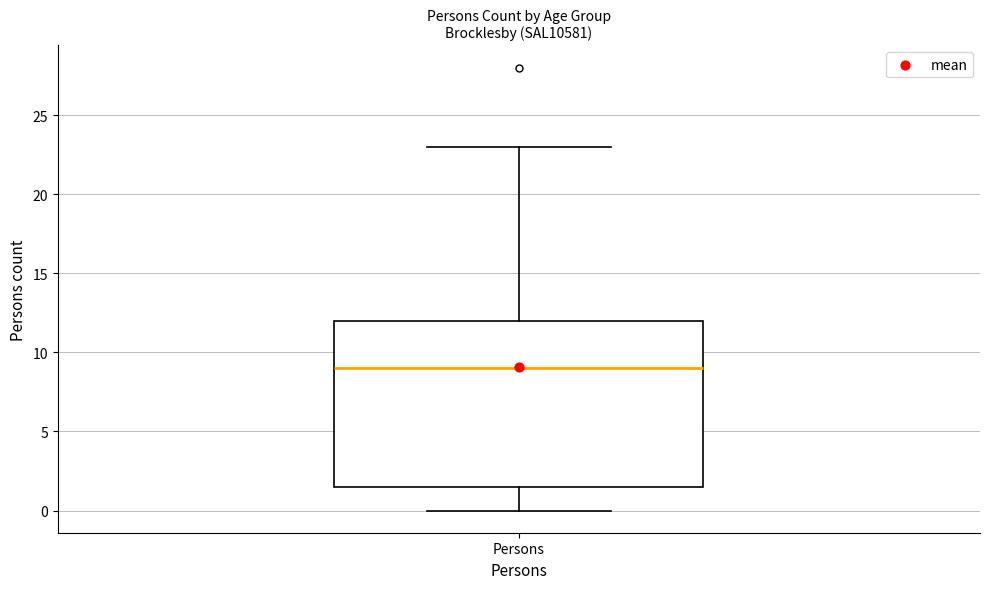

Transcribe this box plot: give where the median line is, the range the box spans, and where the two whiskers end, as read against the y-axis. The values are not printed on the chart, so give them approximately, as read against the axis.

median 9.0, box 1.5 to 12.0, whiskers 0.0 to 23.0